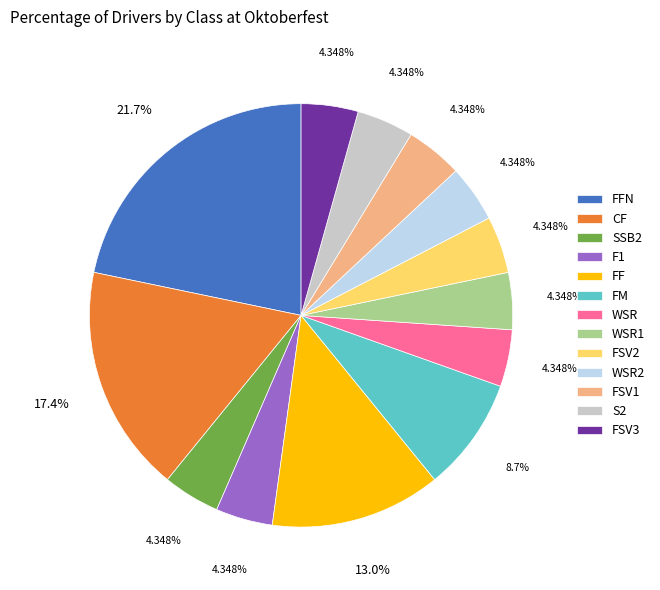

Is the sum of FSV1 and FFN greater than half?

No